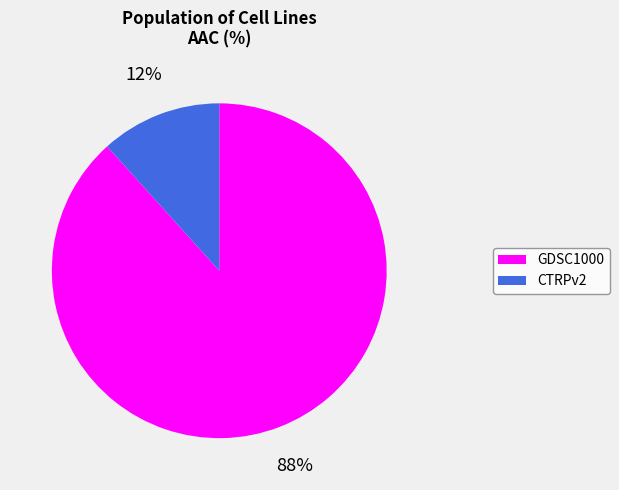

True or false: CTRPv2 accounts for 20% of the total.

False